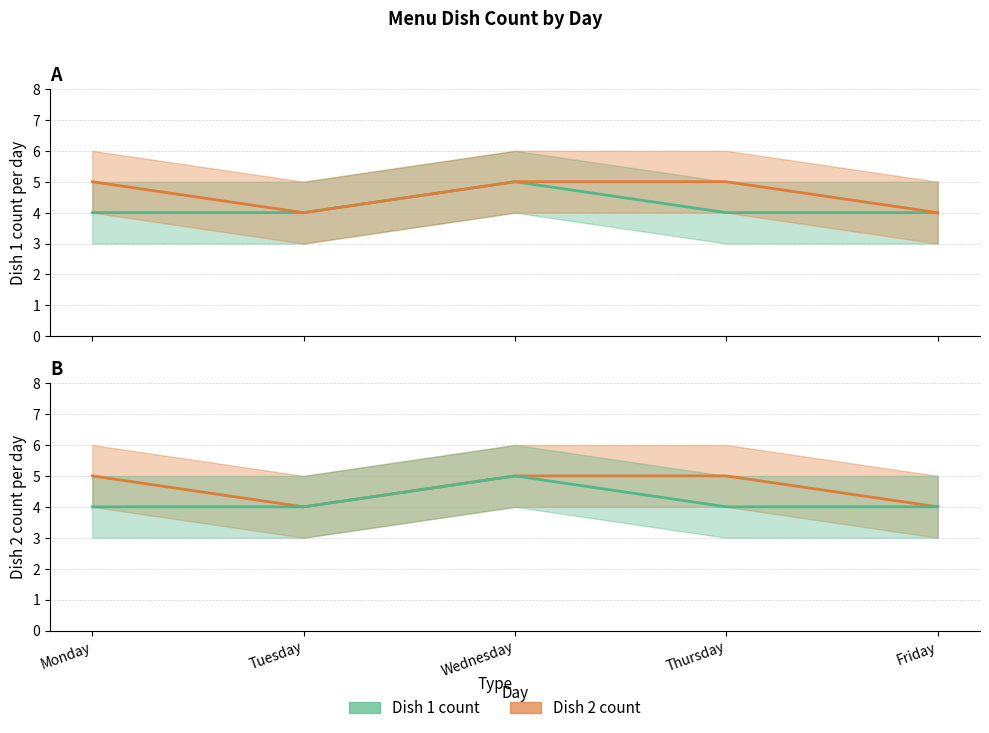

Reading right to left, what are all the values shown in this chart?

Dish 1 count: 4	4	5	4	4
Dish 2 count: 4	5	5	4	5